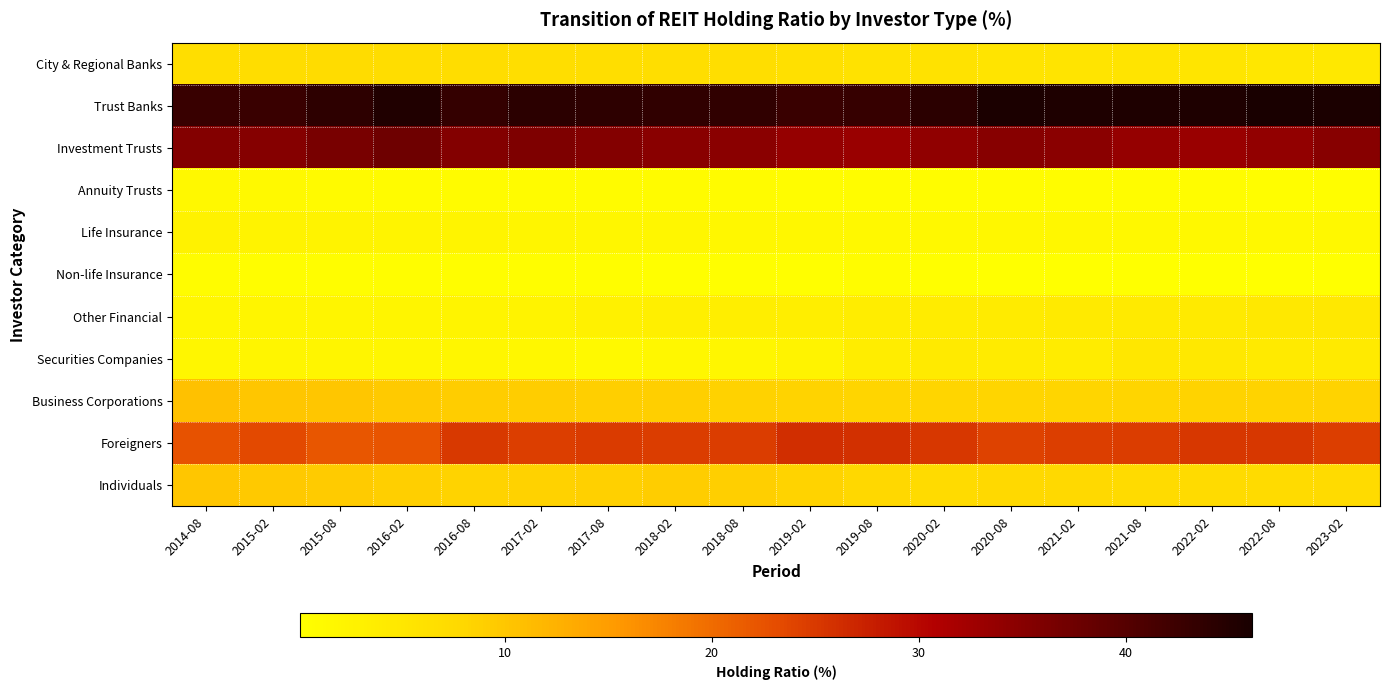

Reading left to right, transcribe all the data shown in this chart.

City & Regional Banks: 2014-08=6.7	2015-02=6.8	2015-08=7.1	2016-02=6.8	2016-08=6.8	2017-02=6.7	2017-08=6.6	2018-02=6.6	2018-08=6.6	2019-02=6.3	2019-08=6.0	2020-02=5.9	2020-08=5.4	2021-02=5.4	2021-08=5.4	2022-02=5.3	2022-08=4.9	2023-02=4.6
Trust Banks: 2014-08=43.0	2015-02=42.7	2015-08=44.0	2016-02=45.3	2016-08=43.4	2017-02=44.2	2017-08=44.0	2018-02=43.6	2018-08=43.7	2019-02=42.7	2019-08=43.2	2020-02=44.3	2020-08=45.8	2021-02=45.5	2021-08=45.5	2022-02=45.4	2022-08=46.1	2023-02=45.8
Investment Trusts: 2014-08=35.4	2015-02=35.2	2015-08=36.5	2016-02=37.5	2016-08=35.4	2017-02=35.9	2017-08=35.4	2018-02=34.8	2018-08=34.7	2019-02=33.6	2019-08=33.2	2020-02=34.2	2020-08=35.1	2021-02=34.7	2021-08=33.6	2022-02=33.3	2022-08=34.0	2023-02=35.1
Annuity Trusts: 2014-08=1.4	2015-02=1.2	2015-08=1.0	2016-02=0.9	2016-08=0.9	2017-02=0.9	2017-08=0.9	2018-02=0.9	2018-08=0.9	2019-02=0.8	2019-08=0.8	2020-02=0.8	2020-08=0.8	2021-02=0.8	2021-08=0.7	2022-02=0.7	2022-08=0.6	2023-02=0.6
Life Insurance: 2014-08=2.7	2015-02=2.6	2015-08=2.5	2016-02=2.4	2016-08=2.4	2017-02=2.1	2017-08=2.0	2018-02=1.8	2018-08=1.6	2019-02=1.6	2019-08=1.5	2020-02=1.5	2020-08=1.7	2021-02=1.6	2021-08=1.4	2022-02=1.4	2022-08=1.5	2023-02=1.5
Non-life Insurance: 2014-08=0.7	2015-02=0.6	2015-08=0.5	2016-02=0.5	2016-08=0.6	2017-02=0.6	2017-08=0.5	2018-02=0.4	2018-08=0.3	2019-02=0.3	2019-08=0.7	2020-02=0.3	2020-08=0.1	2021-02=0.1	2021-08=0.1	2022-02=0.1	2022-08=0.1	2023-02=0.1
Other Financial: 2014-08=1.9	2015-02=2.1	2015-08=2.2	2016-02=2.2	2016-08=2.4	2017-02=2.5	2017-08=2.9	2018-02=3.2	2018-08=3.5	2019-02=3.5	2019-08=3.7	2020-02=3.9	2020-08=4.2	2021-02=4.3	2021-08=4.4	2022-02=4.4	2022-08=4.6	2023-02=4.6
Securities Companies: 2014-08=1.9	2015-02=2.2	2015-08=2.1	2016-02=1.9	2016-08=1.8	2017-02=1.6	2017-08=1.3	2018-02=1.7	2018-08=2.0	2019-02=2.5	2019-08=3.7	2020-02=4.4	2020-08=4.1	2021-02=3.9	2021-08=4.8	2022-02=4.7	2022-08=4.3	2023-02=4.3
Business Corporations: 2014-08=10.6	2015-02=10.1	2015-08=10.1	2016-02=9.6	2016-08=9.2	2017-02=9.1	2017-08=9.0	2018-02=9.0	2018-08=8.7	2019-02=8.4	2019-08=8.3	2020-02=8.2	2020-08=8.2	2021-02=8.3	2021-08=8.3	2022-02=8.4	2022-08=8.4	2023-02=8.4
Foreigners: 2014-08=22.4	2015-02=23.3	2015-08=22.2	2016-02=22.3	2016-08=25.0	2017-02=24.5	2017-08=24.8	2018-02=24.6	2018-08=24.6	2019-02=26.1	2019-08=25.8	2020-02=25.1	2020-08=24.0	2021-02=24.5	2021-08=24.7	2022-02=25.1	2022-08=25.1	2023-02=24.4
Individuals: 2014-08=10.1	2015-02=9.7	2015-08=9.4	2016-02=9.0	2016-08=8.5	2017-02=8.7	2017-08=8.9	2018-02=9.1	2018-08=9.0	2019-02=8.5	2019-08=8.0	2020-02=7.3	2020-08=7.7	2021-02=7.8	2021-08=7.4	2022-02=7.2	2022-08=7.2	2023-02=7.4